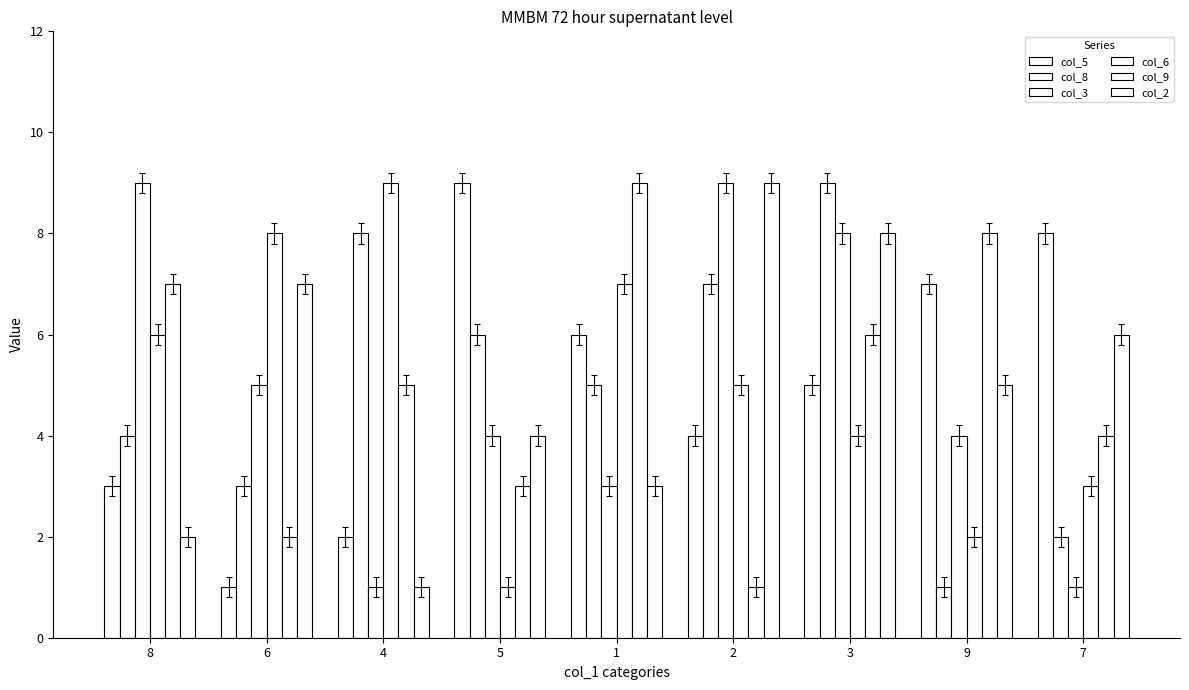

List the labels in order of col_3 value, smallest first.

4, 7, 1, 5, 9, 6, 3, 8, 2